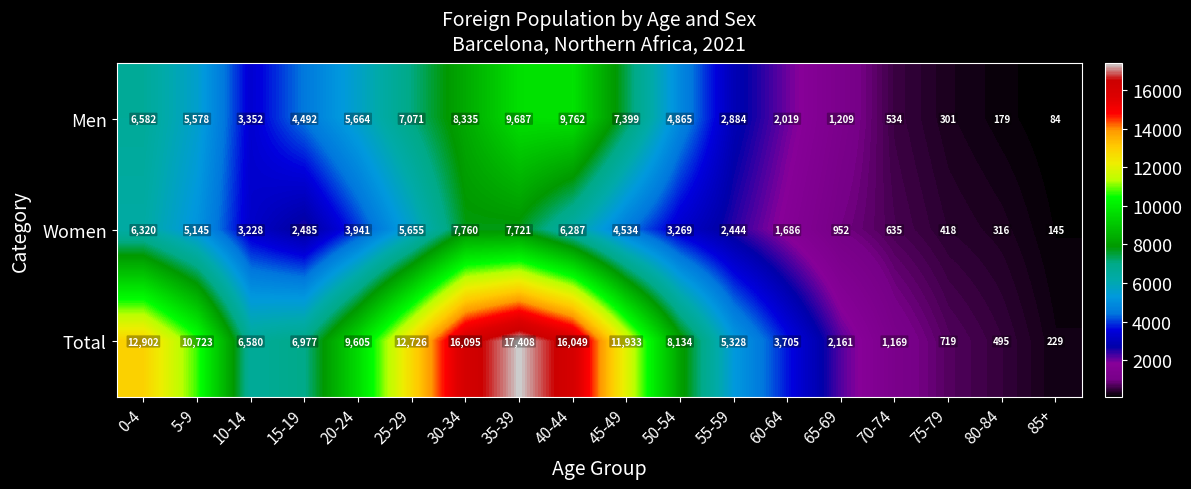

What is the highest value of the Men series?

9762